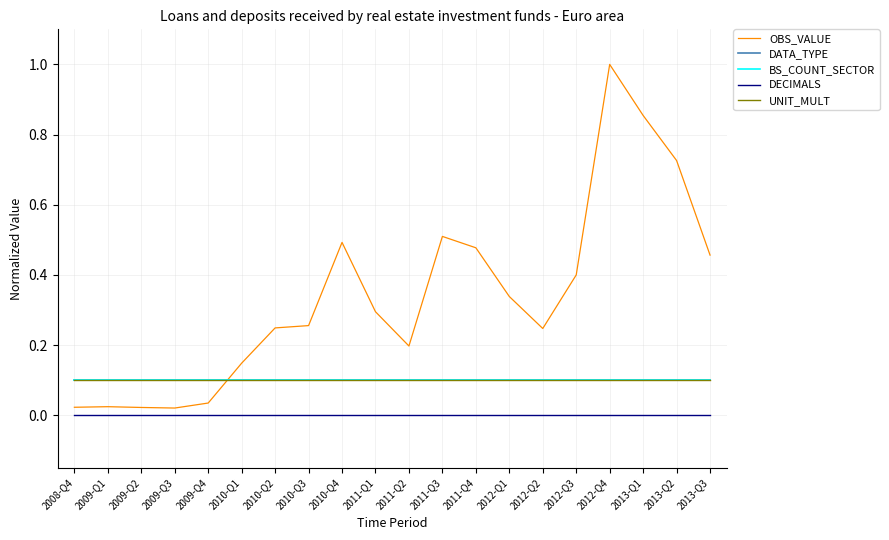

Which series has the largest total across all categories?

OBS_VALUE